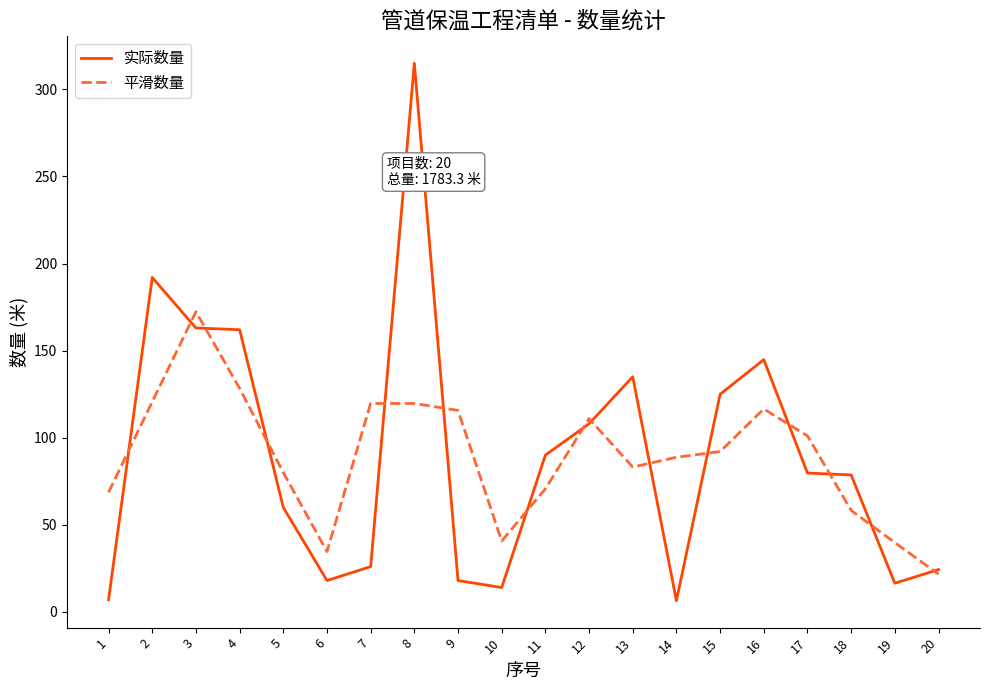

Is the value of 平滑数量 at 3 greater than the value of 实际数量 at 16?

Yes